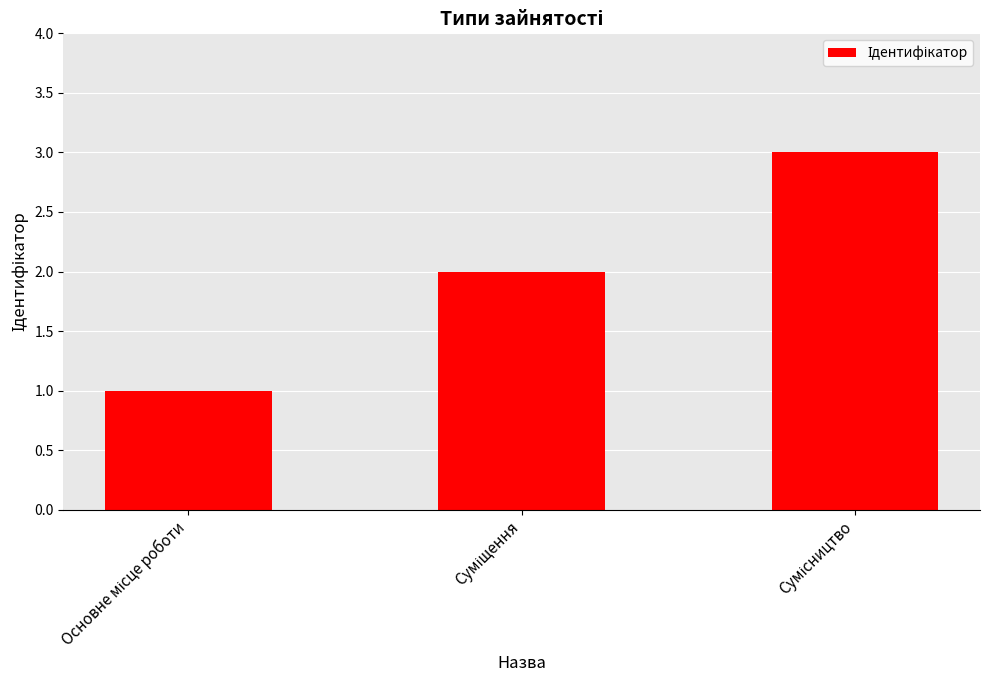

How many data points are less than 2?

1